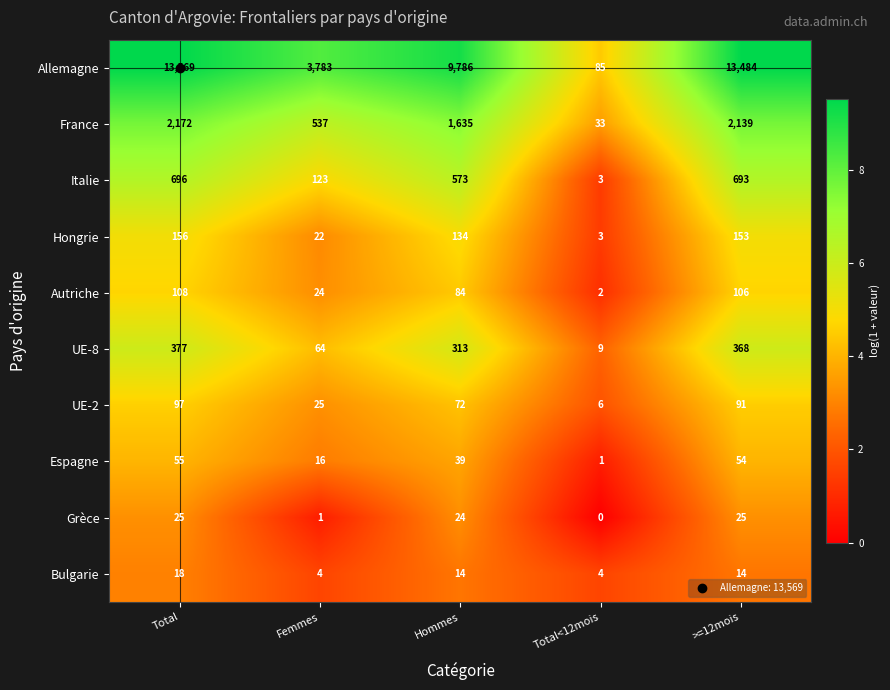

What is the maximum value for Autriche?

108